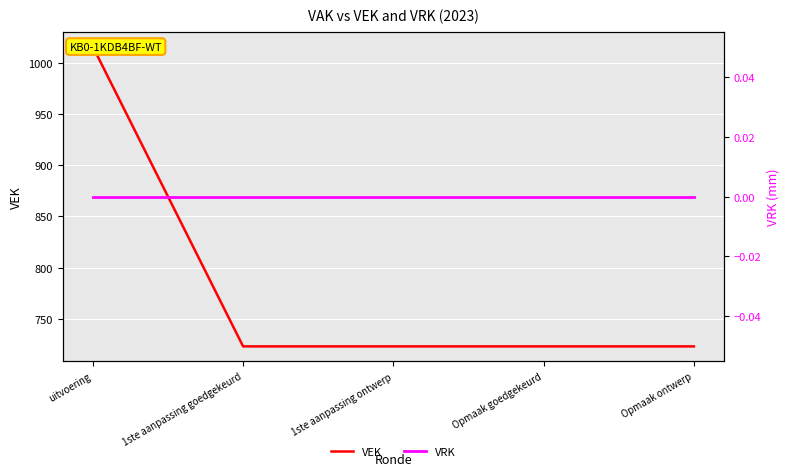

What are all the series names shown in the legend?

VEK, VRK